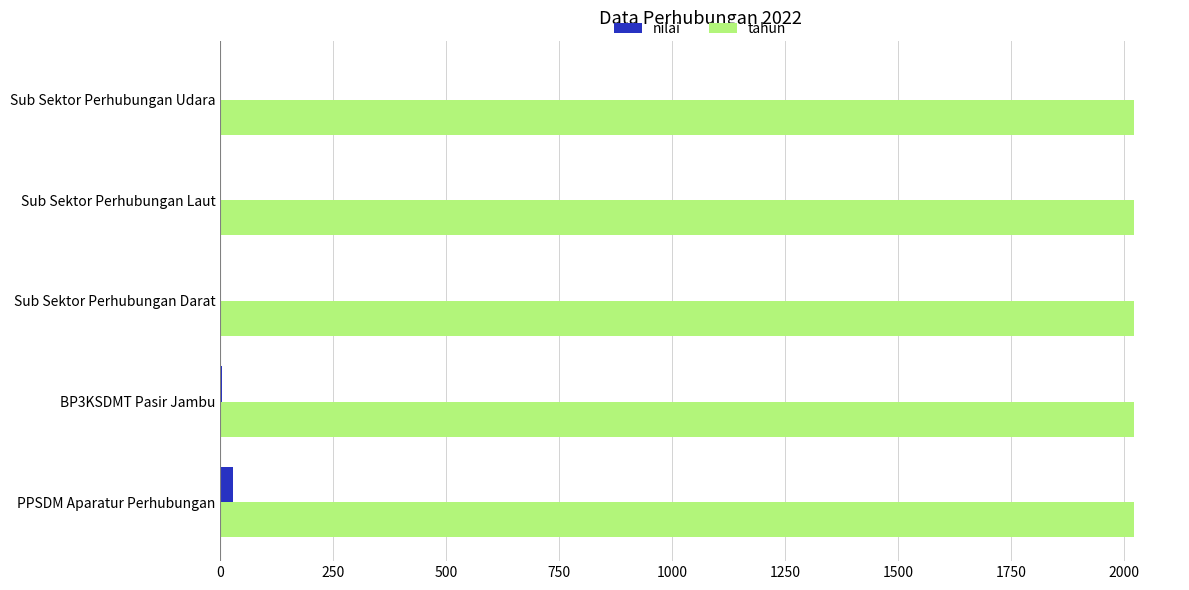

What is the sum of all nilai values?

31